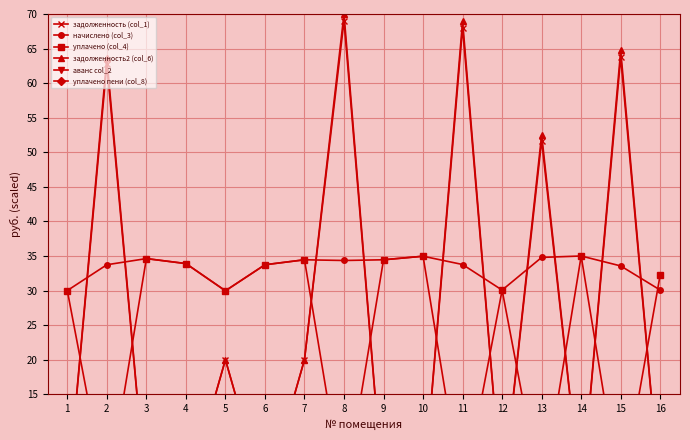

How many уплачено пени (col_8) values are between 0 and 1?

15